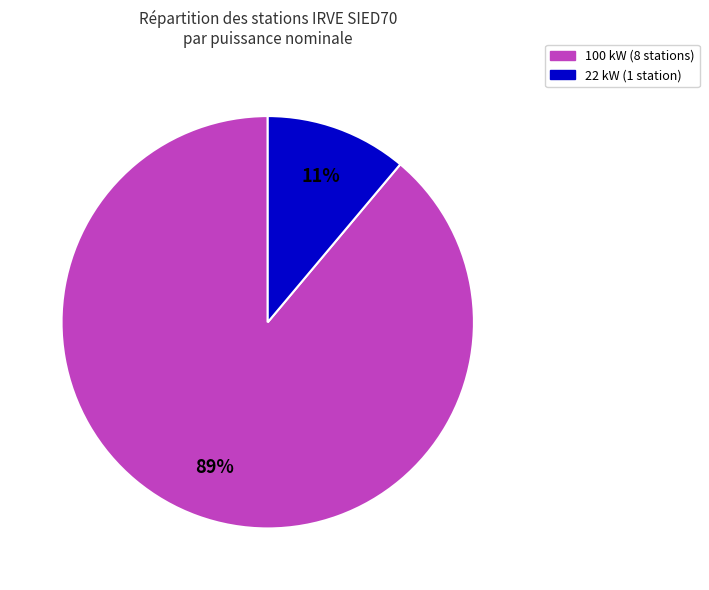

To the nearest percent, what is the average slice percentage?

50%